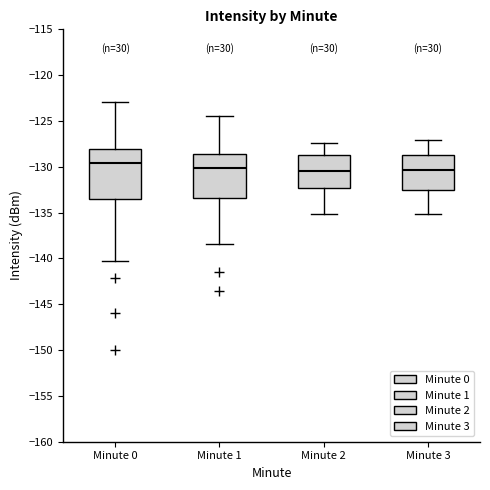

Reading left to right, read every box against the y-axis: the position of its median line, the range the box covers, and the ends of its whiskers. The values are not printed on the chart, so give them approximately, as read against the axis.

Minute 0: median -129.5, box -133.5 to -128.0, whiskers -140.5 to -123.0
Minute 1: median -130.0, box -133.5 to -128.5, whiskers -138.5 to -124.5
Minute 2: median -130.5, box -132.5 to -128.5, whiskers -135.0 to -127.5
Minute 3: median -130.5, box -132.5 to -128.5, whiskers -135.0 to -127.0